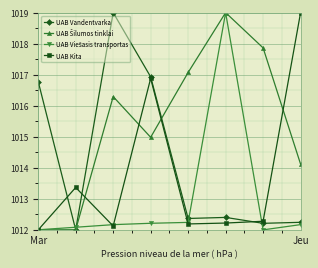

What is the value of the UAB Kita point at the 4th from the left?

1016.9